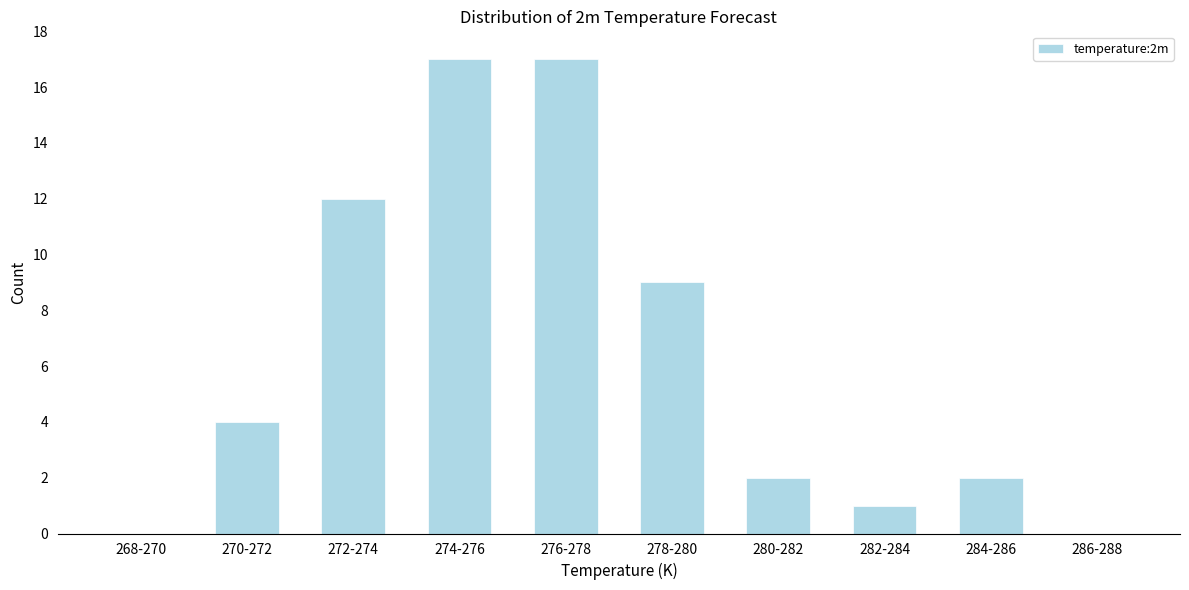

Reading left to right, what are all the values shown in this chart?

268-270=0	270-272=4	272-274=12	274-276=17	276-278=17	278-280=9	280-282=2	282-284=1	284-286=2	286-288=0